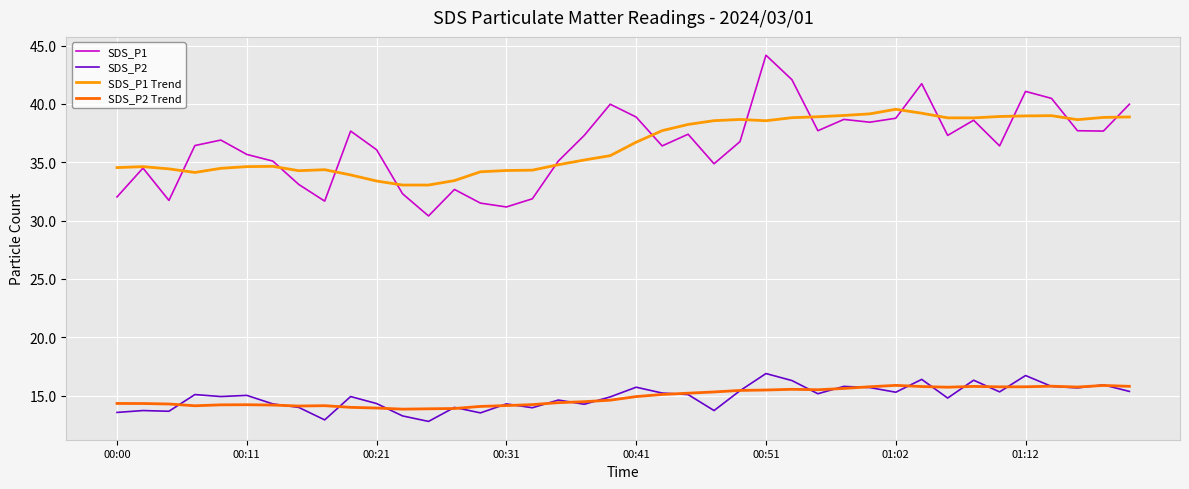

What is the minimum value shown in the chart?

12.8